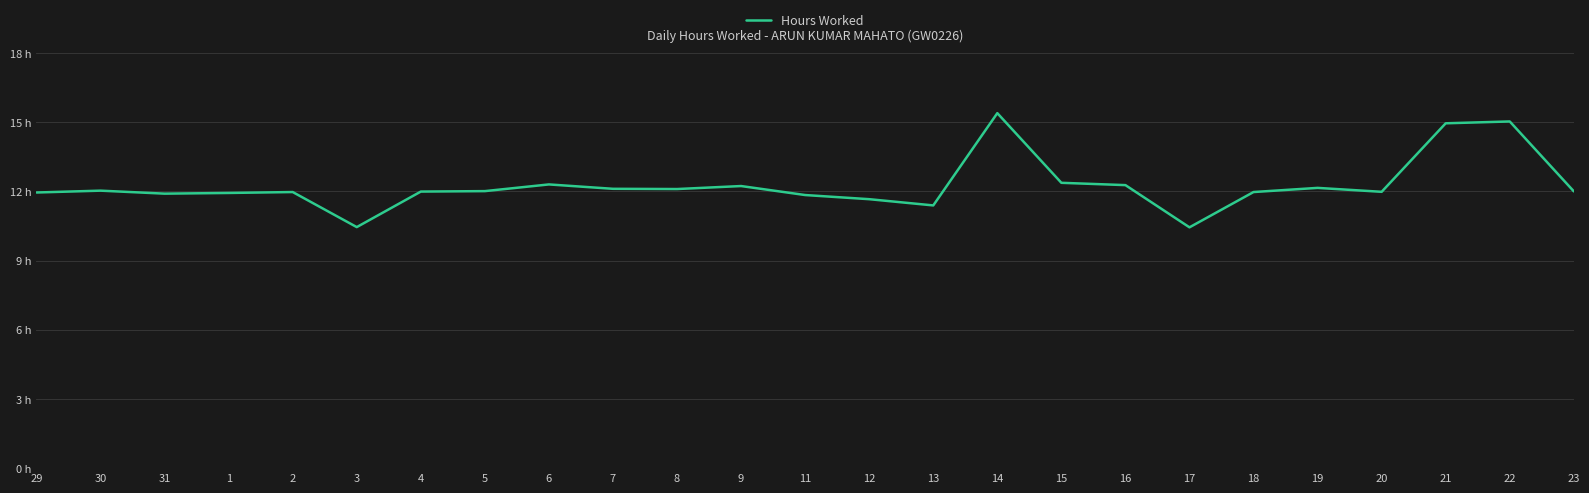

Does the chart display data point markers on the line(s)?

No